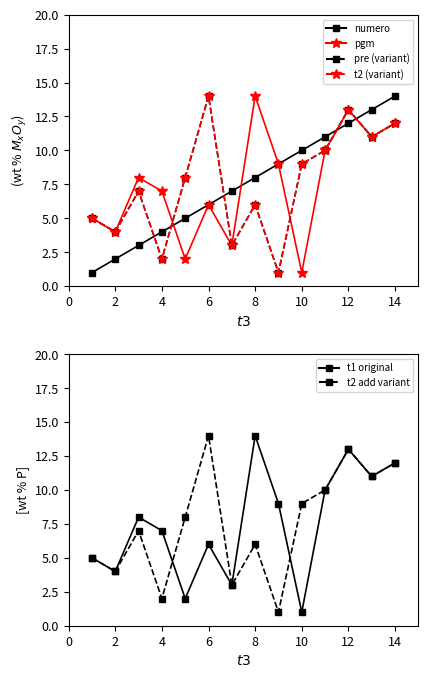

Which has a higher value, 4 or 10?

10